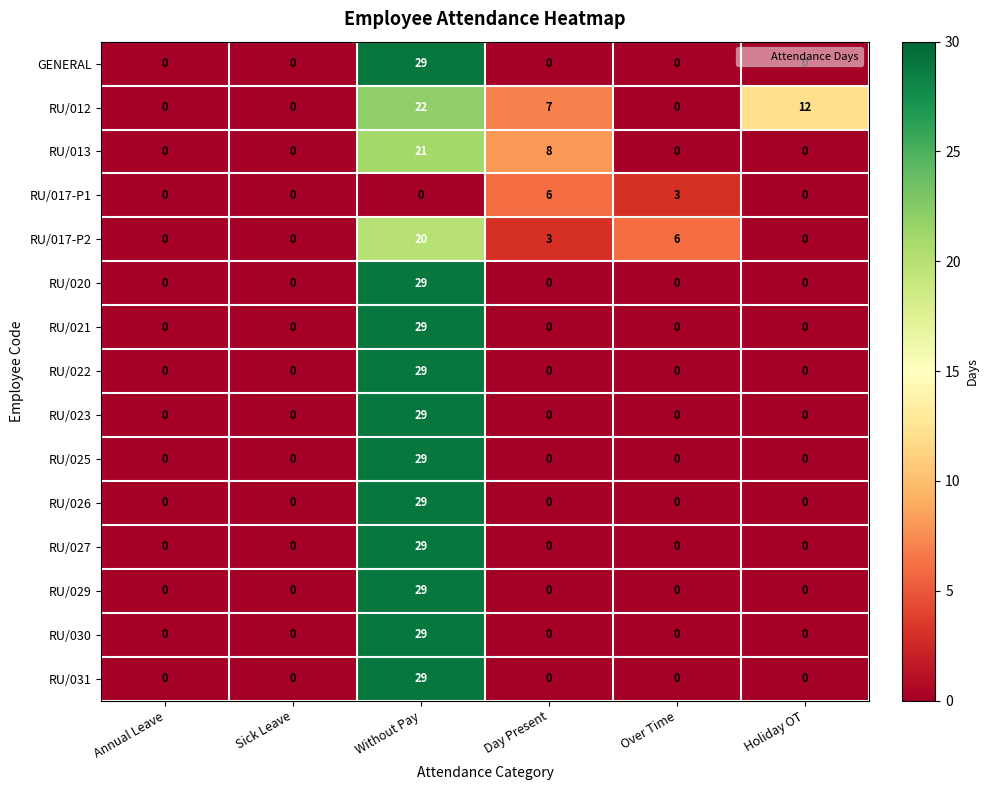

What is the spread (max minus min) of values at Day Present?

8